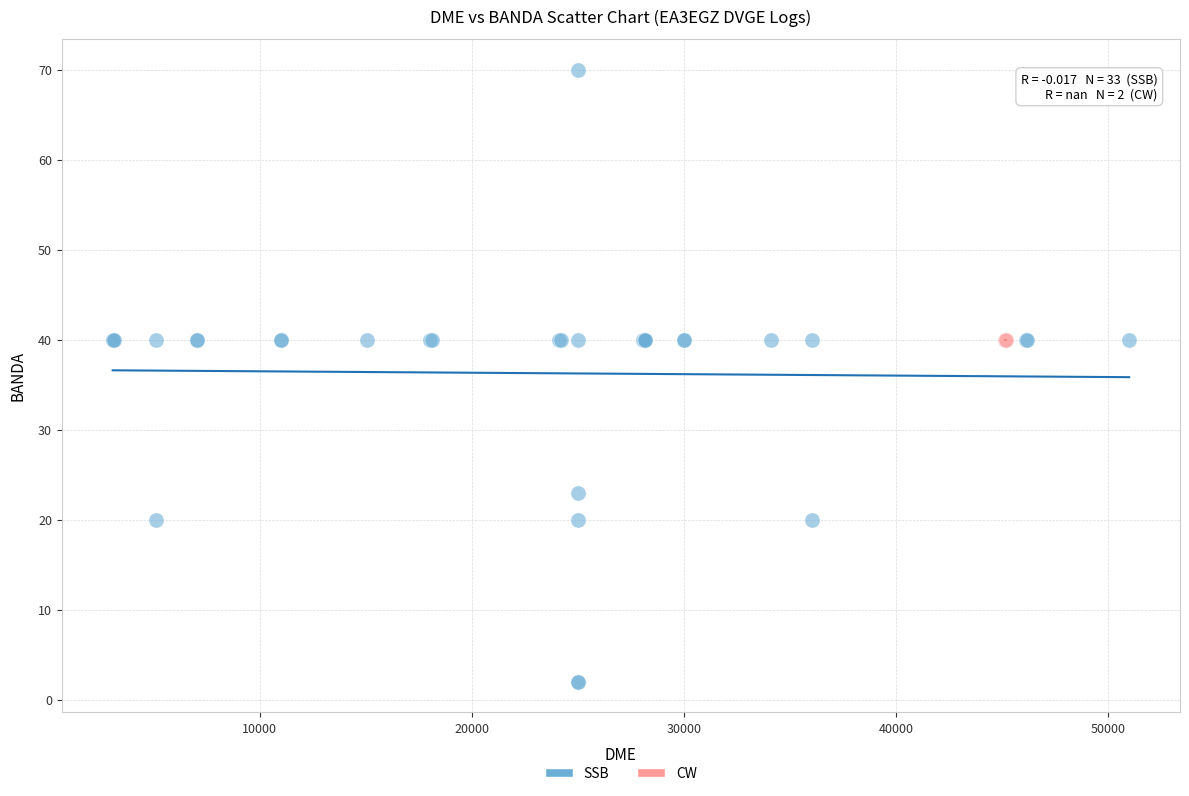

What are all the series names shown in the legend?

SSB, CW